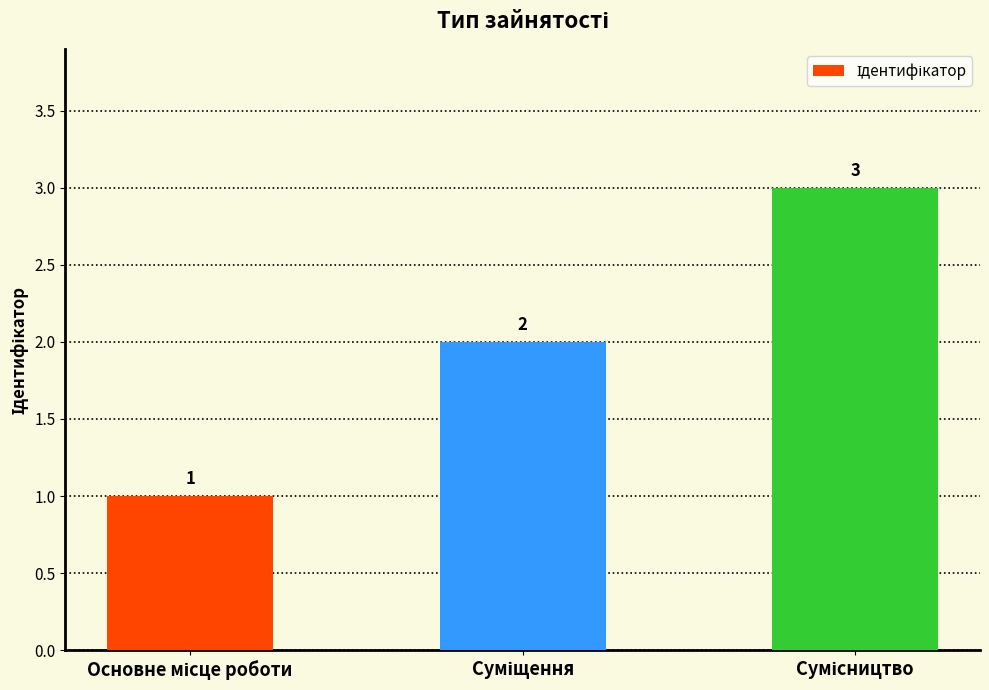

What is the maximum value shown in the chart?

3